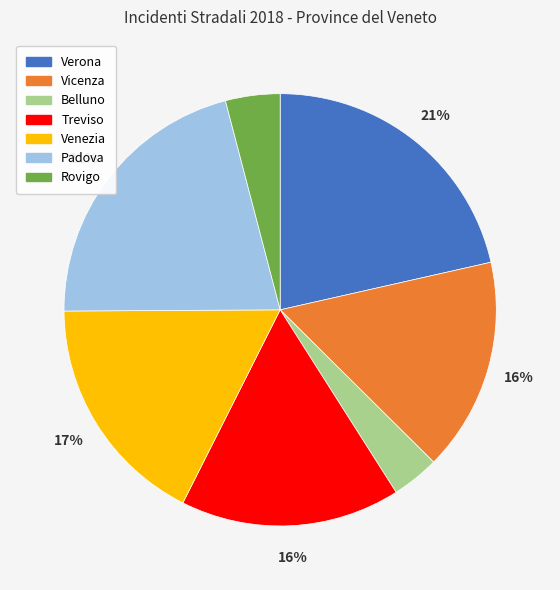

Is there any slice that represents more than half of the pie?

No